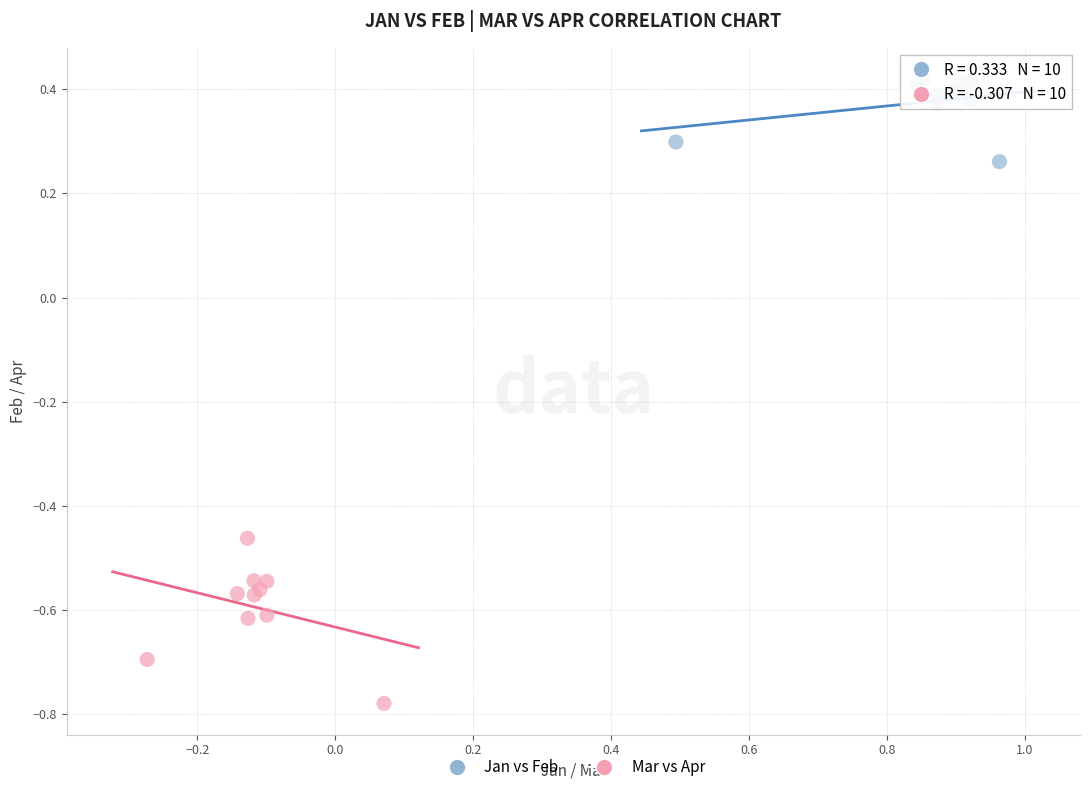

Which series contains the lowest Y value?

Mar vs Apr